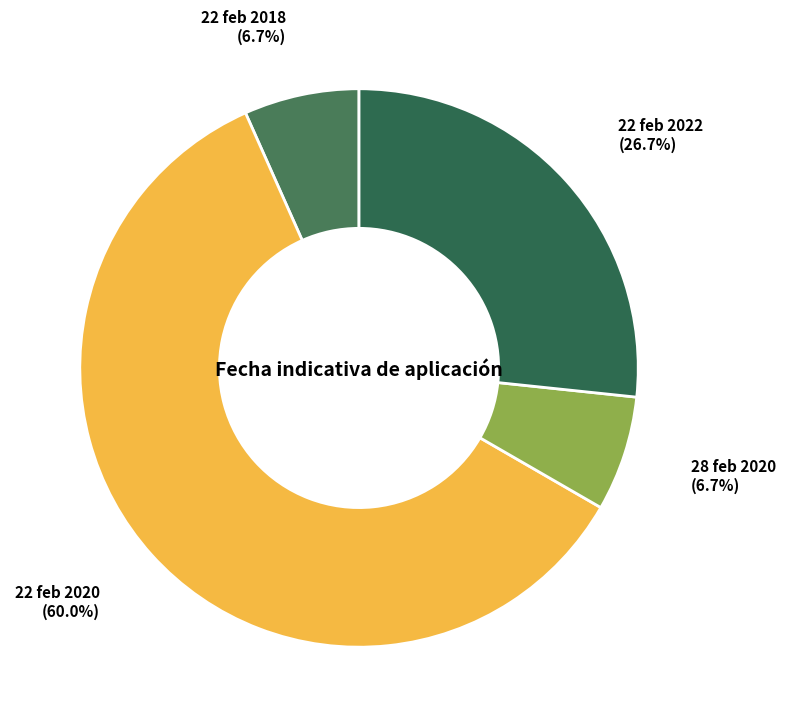

What portion of the pie excludes 22 feb 2022?

73.3%